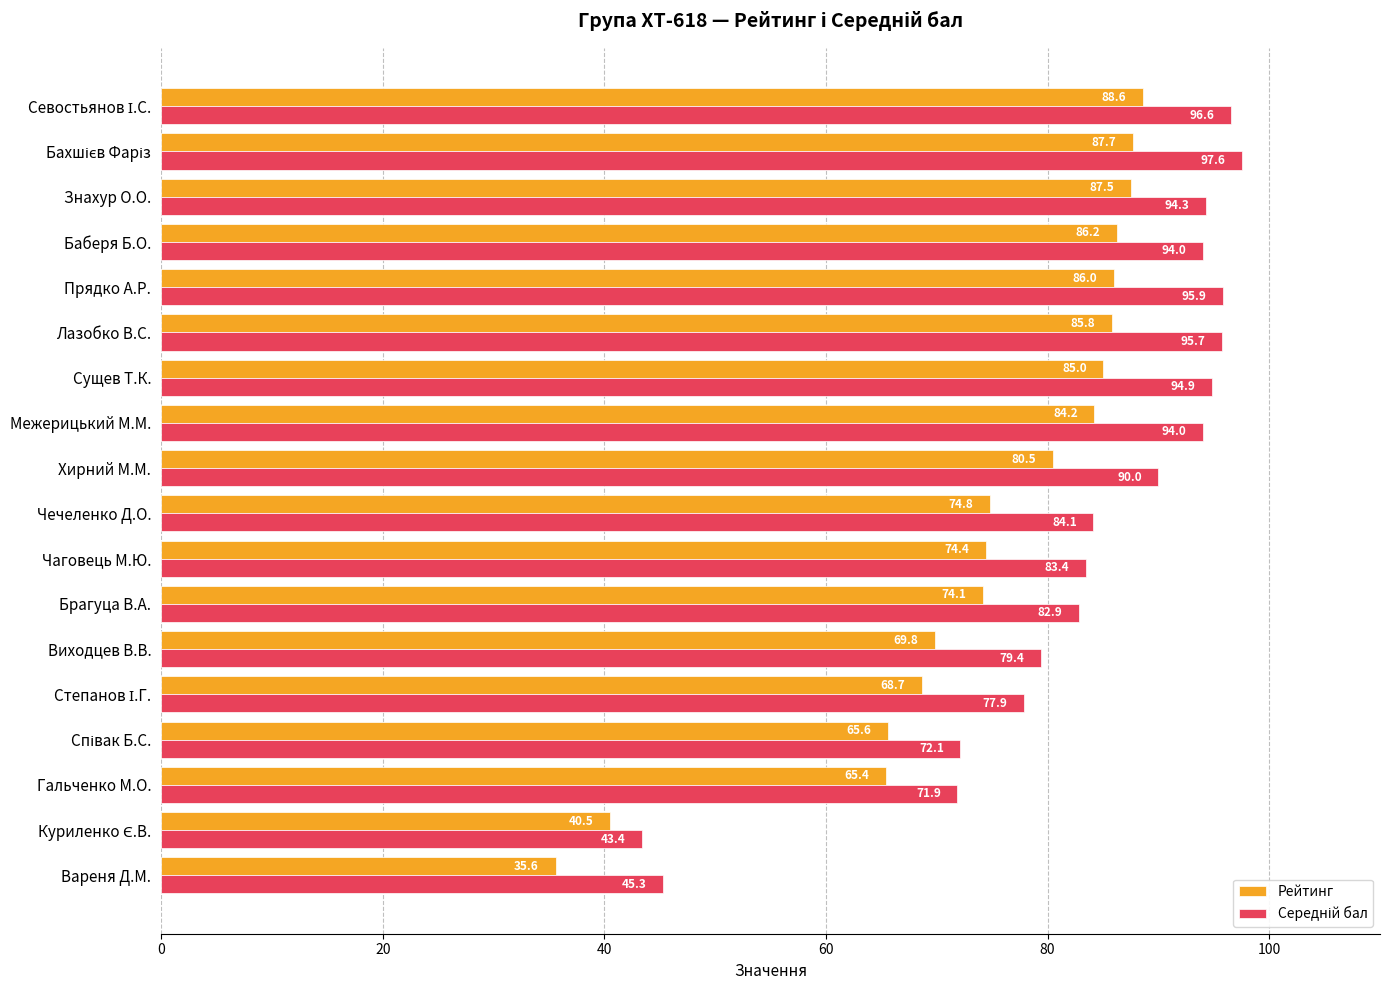

At how many categories does at least one series exceed 64?

16